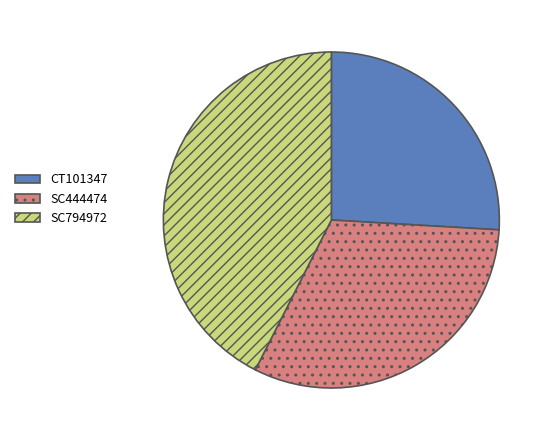

How many slices are in this pie chart?

3